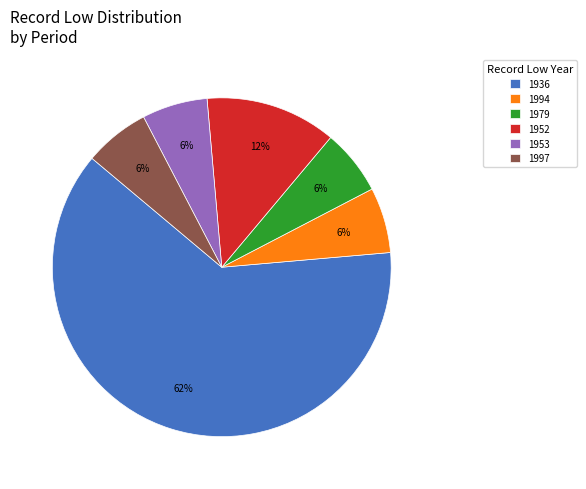

What percentage is the 1997 slice, to the nearest percent?

6%